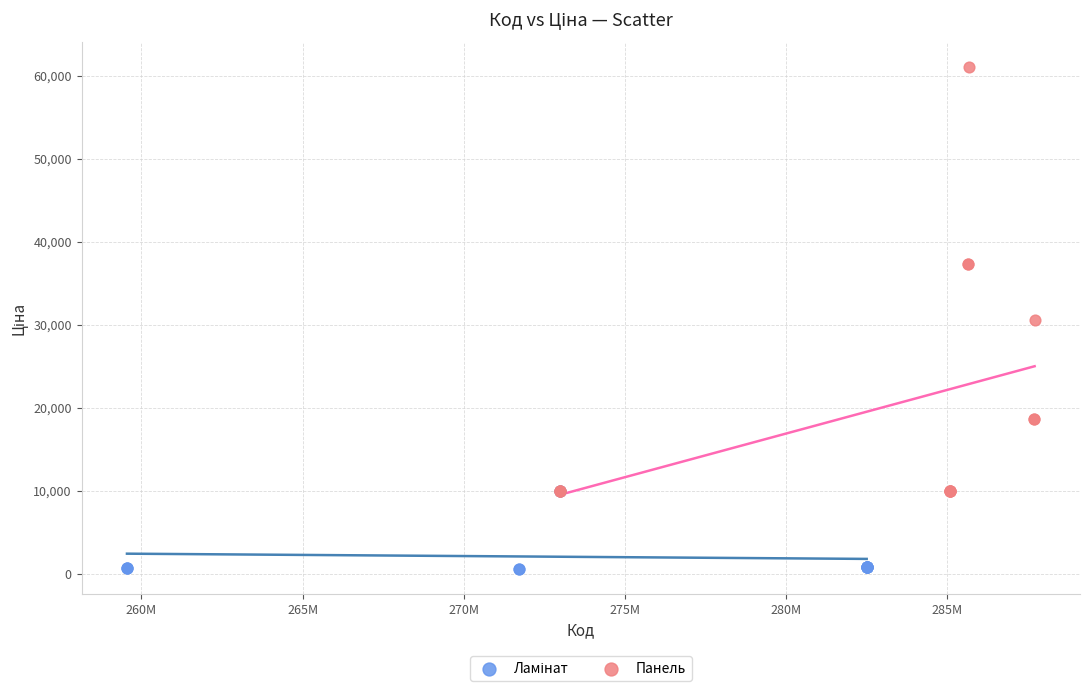

Which series has the widest spread of Y values?

Панель